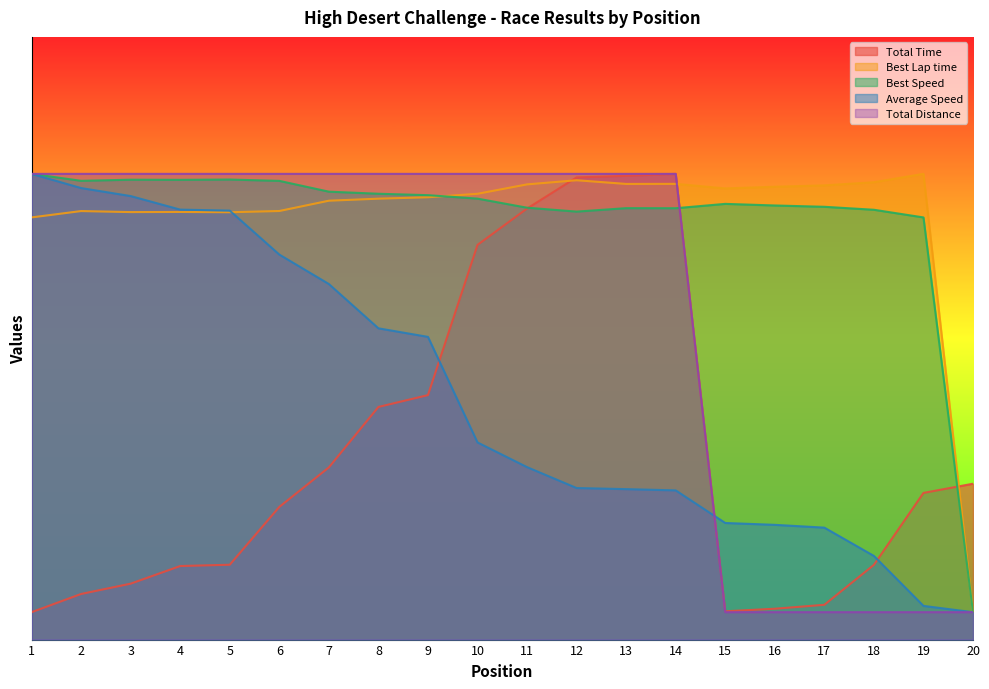

Which series changed the most between 2 and 18?

Total Distance